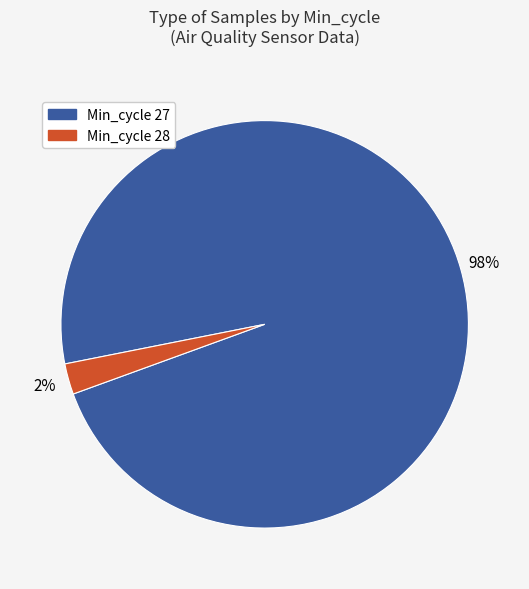

Combined, do Min_cycle 28 and Min_cycle 27 account for over 50%?

Yes